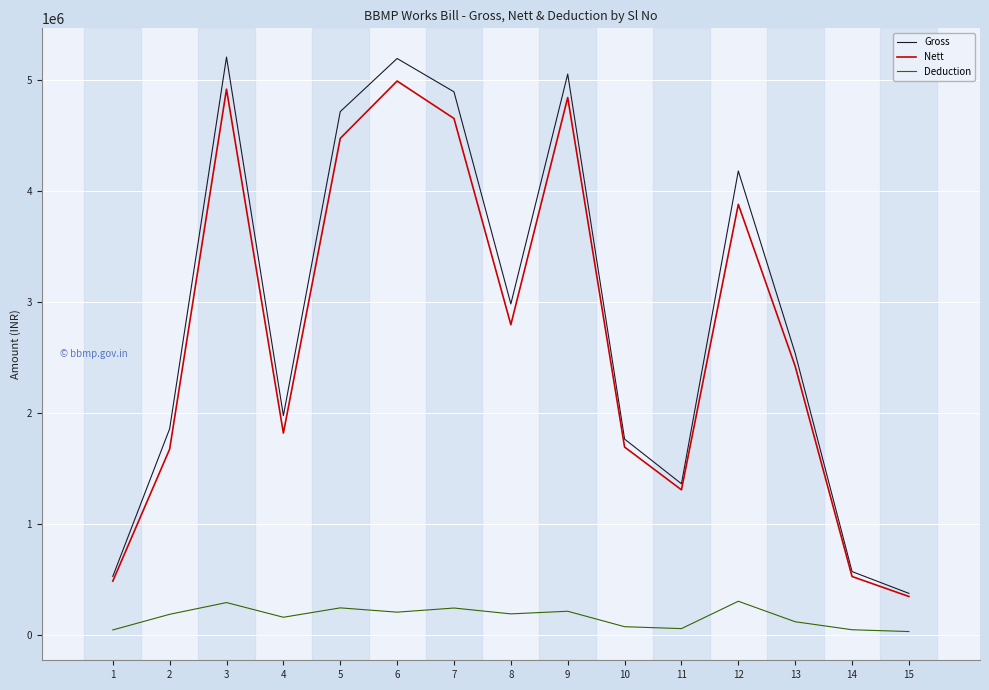

The value of Nett at 2 is 1001290. True or false?

False